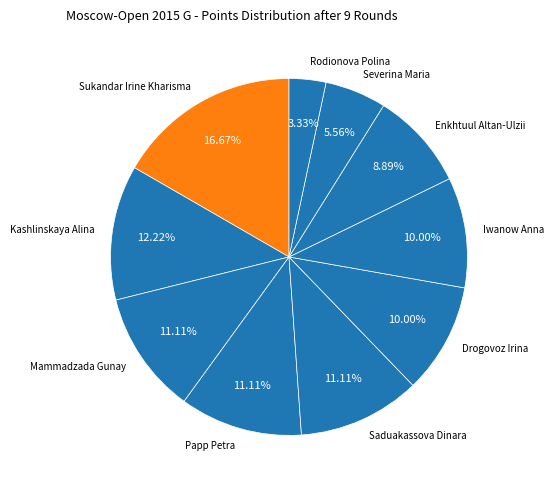

How many segments does this pie chart have?

10